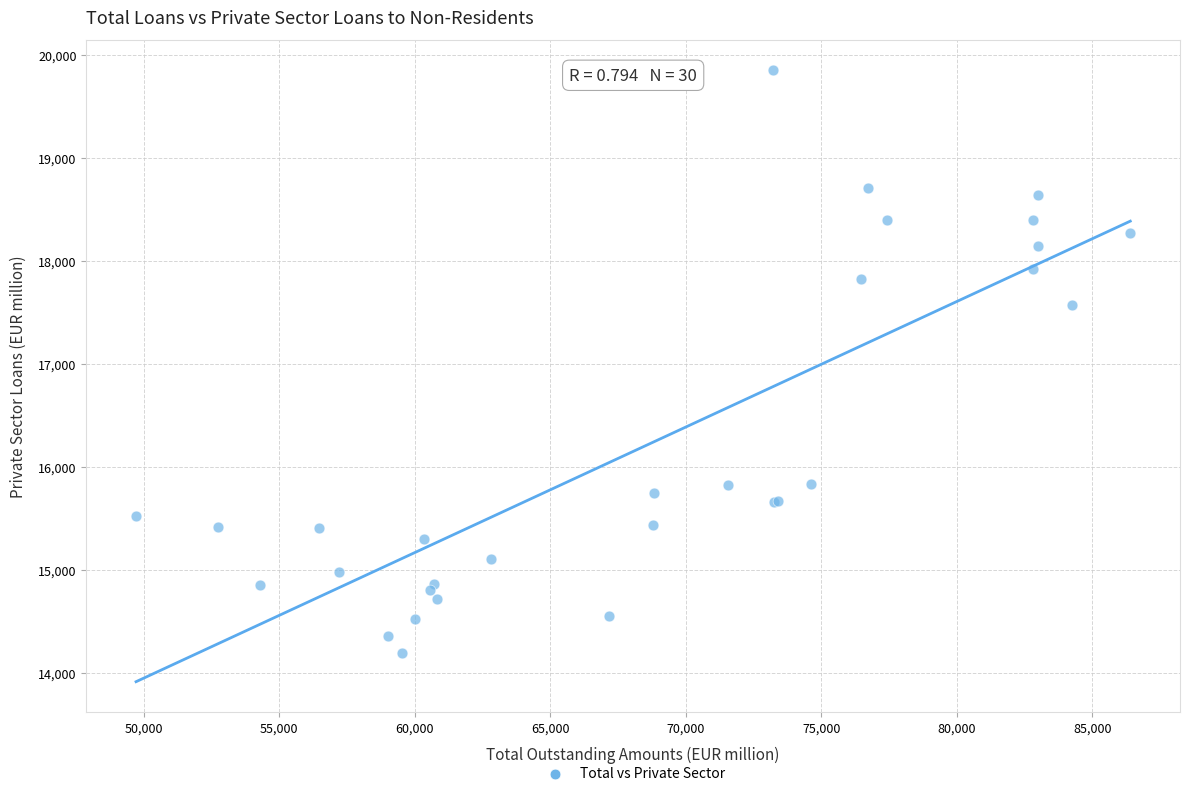

What Y value in the scatter plot is closest to 17023?

17575